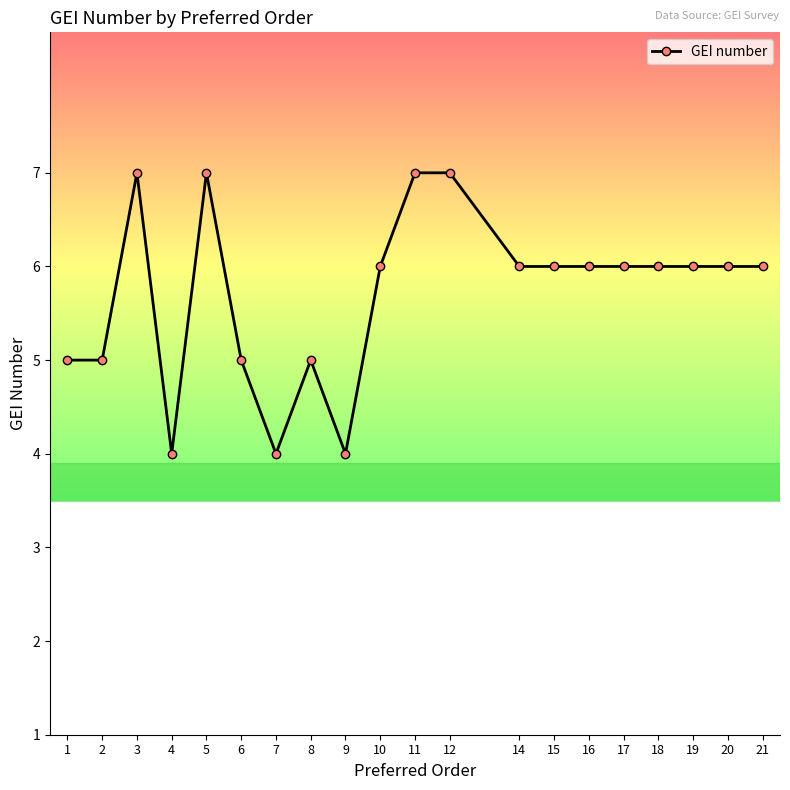

What is the approximate value at 3?

7